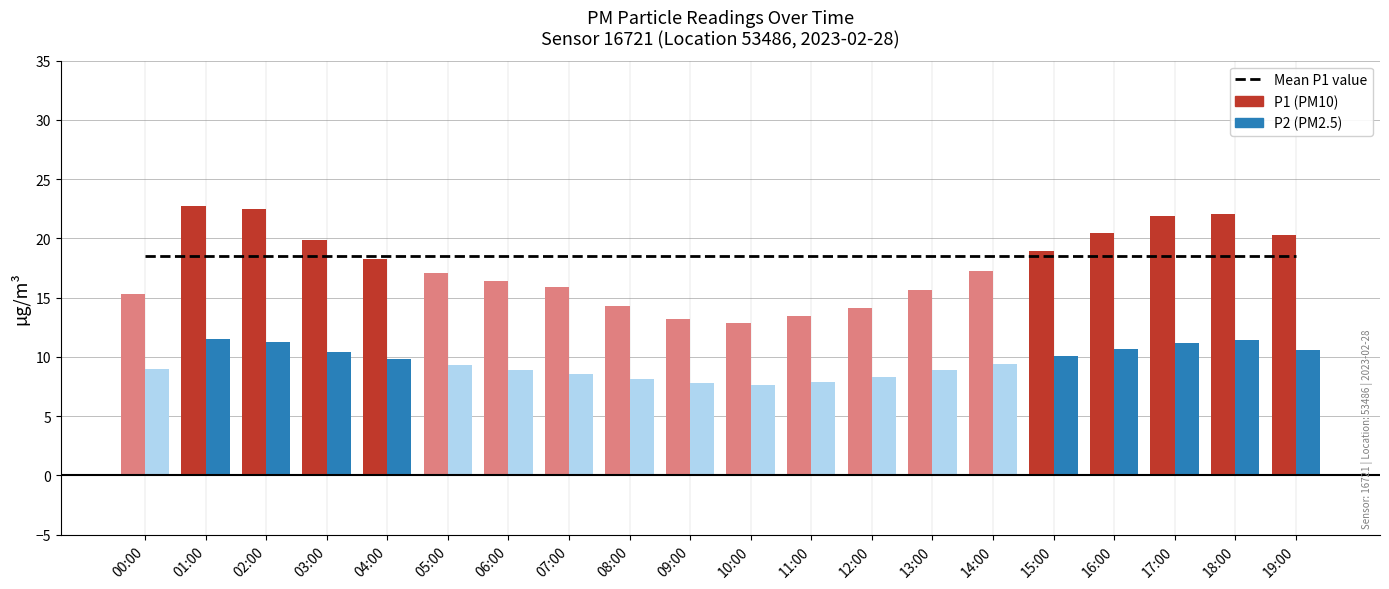

Is the value of P1 (PM10) at 05:00 greater than the value of P2 (PM2.5) at 08:00?

Yes